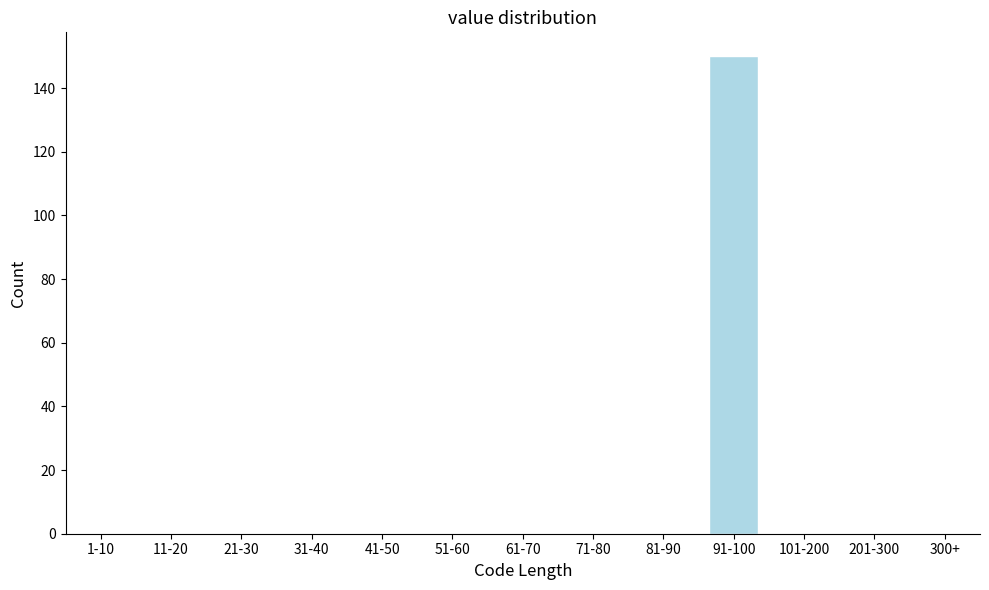

Reading right to left, what are all the values shown in this chart?

300+=0	201-300=0	101-200=0	91-100=150	81-90=0	71-80=0	61-70=0	51-60=0	41-50=0	31-40=0	21-30=0	11-20=0	1-10=0